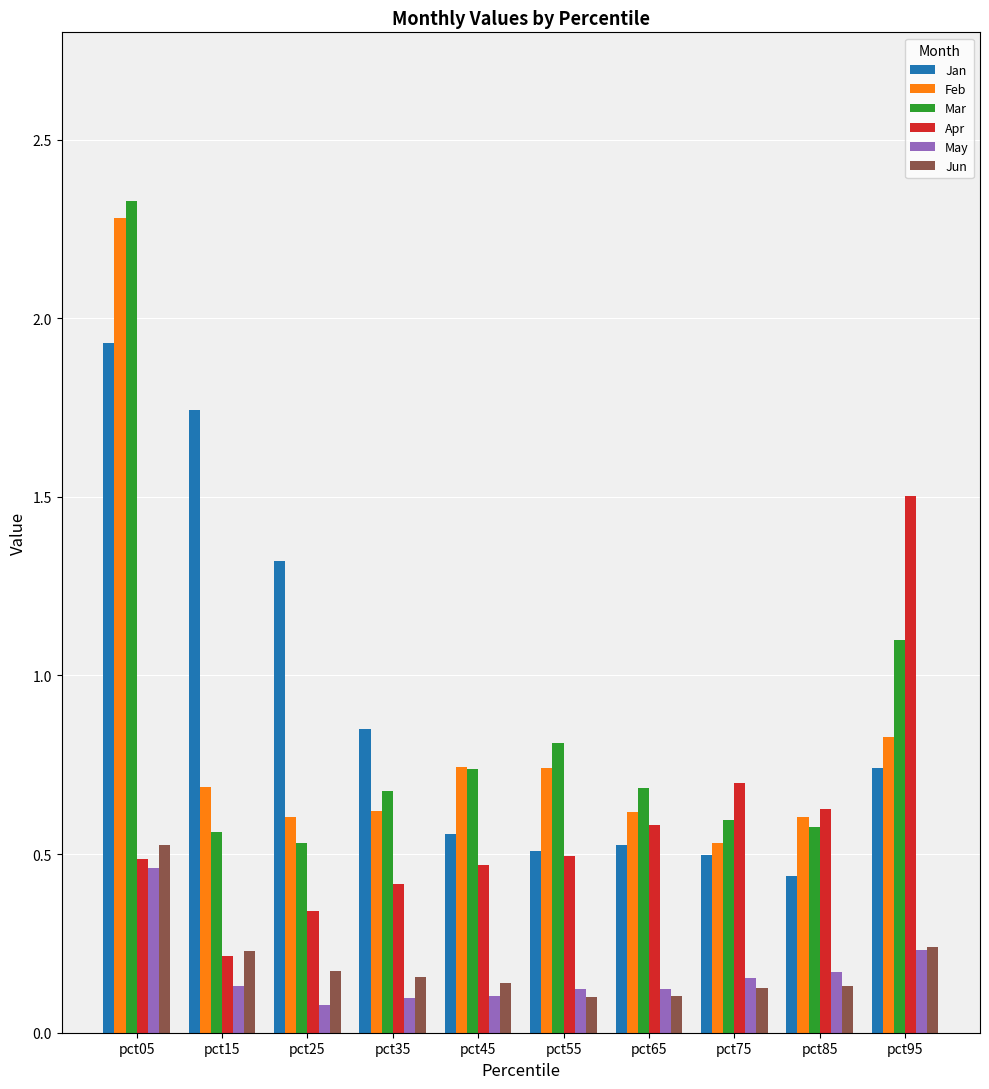

Which series changed the most between pct05 and pct15?

Mar